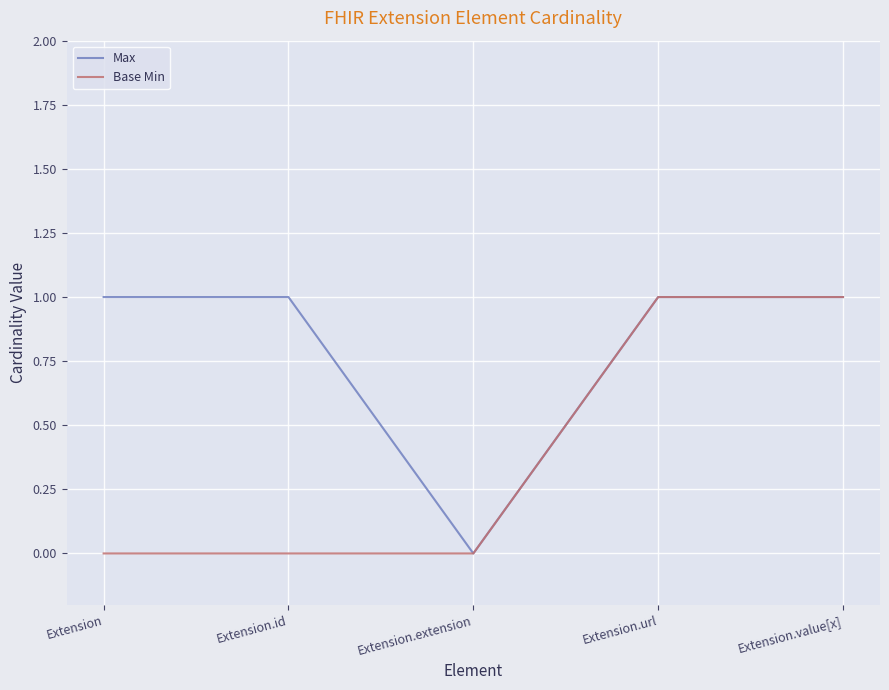

What is the sum of all Max values?

4